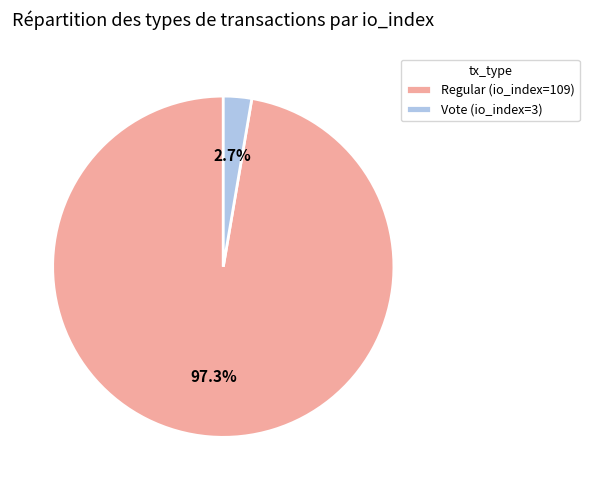

Between Vote (io_index=3) and Regular (io_index=109), which is larger?

Regular (io_index=109)